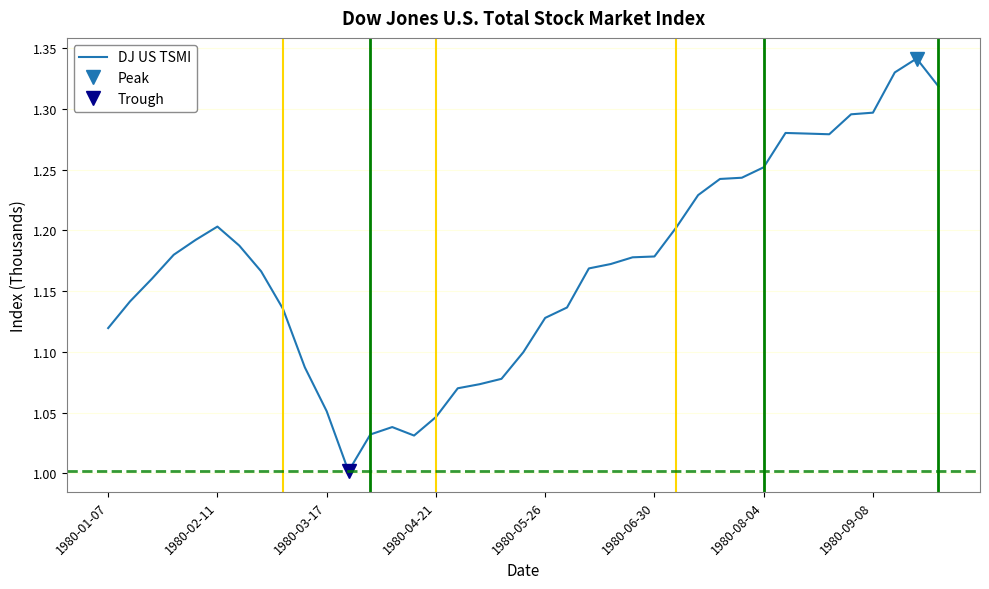

Approximately how many times larger is the value at 16 compared to 32?

0.8